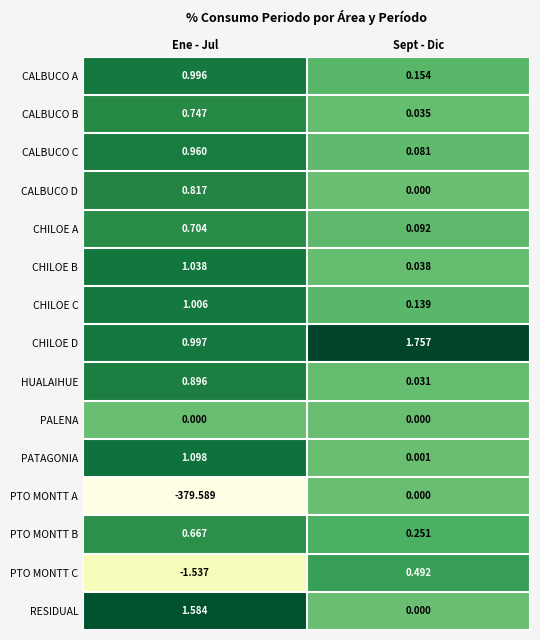

Which series changed the most between Ene - Jul and Sept - Dic?

PTO MONTT A